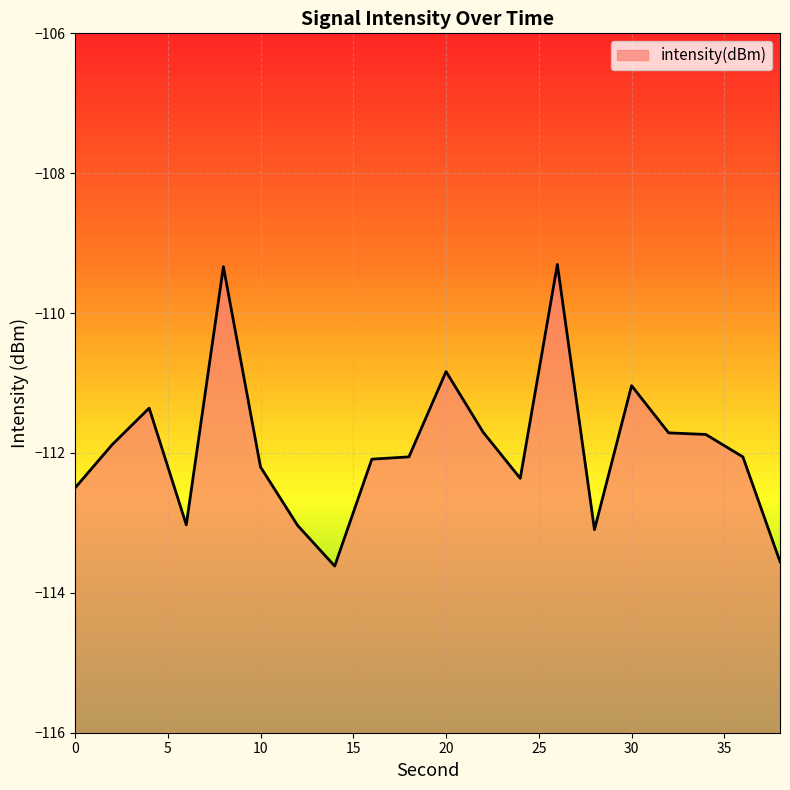

How many distinct data groups are displayed?

1